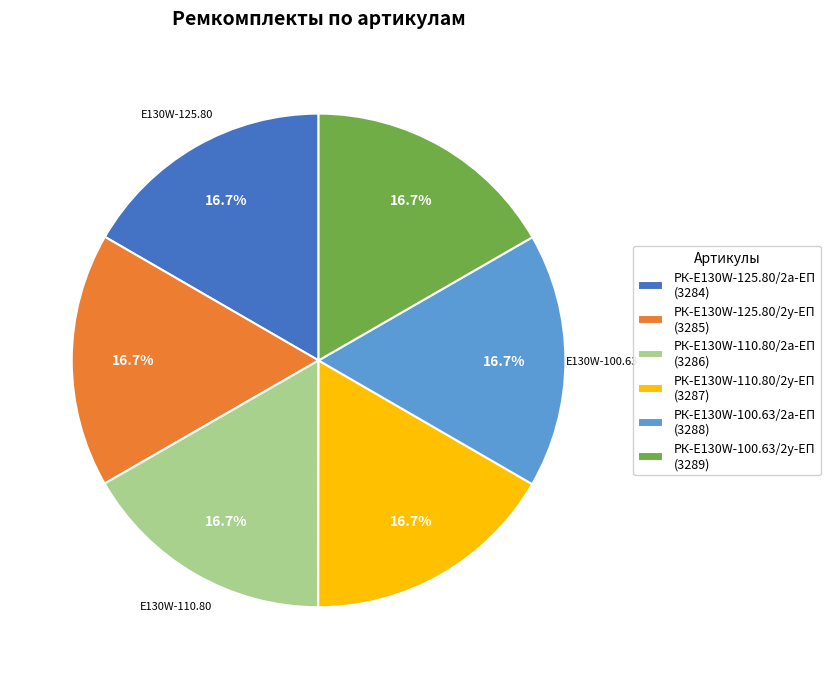

What portion of the pie excludes РК-E130W-125.80/2у-ЕП (3285)?

83.3%